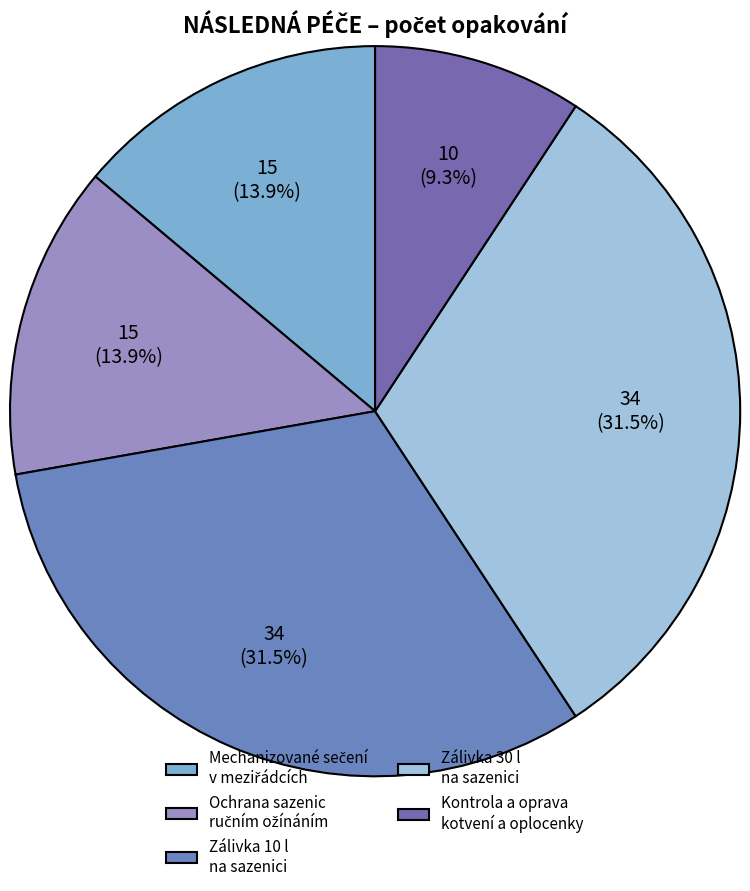

How many segments does this pie chart have?

5